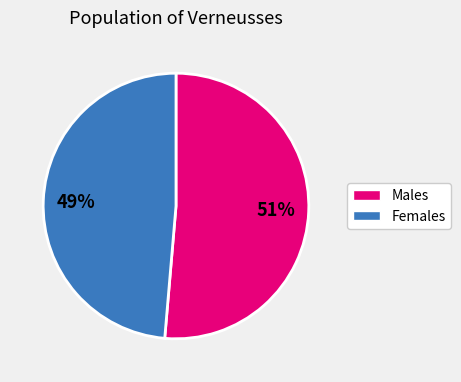

How many slices are in this pie chart?

2